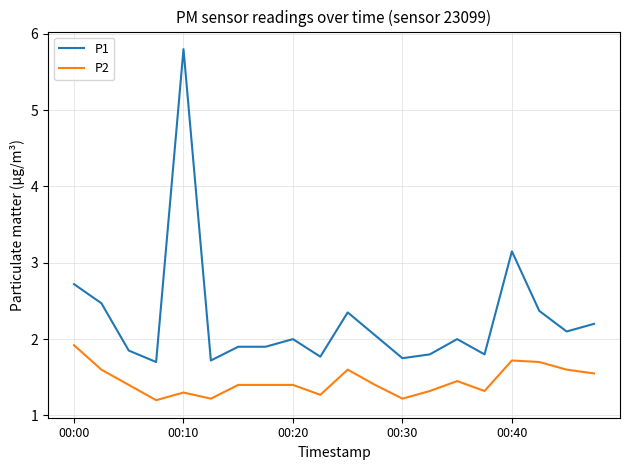

Does the chart display data point markers on the line(s)?

No